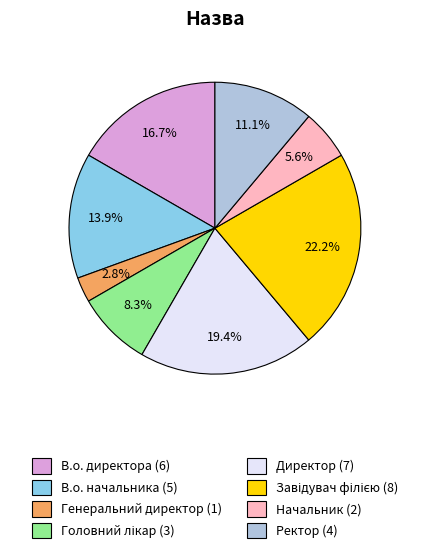

Approximately how many times larger is the value at В.о. начальника compared to В.о. директора?

0.8